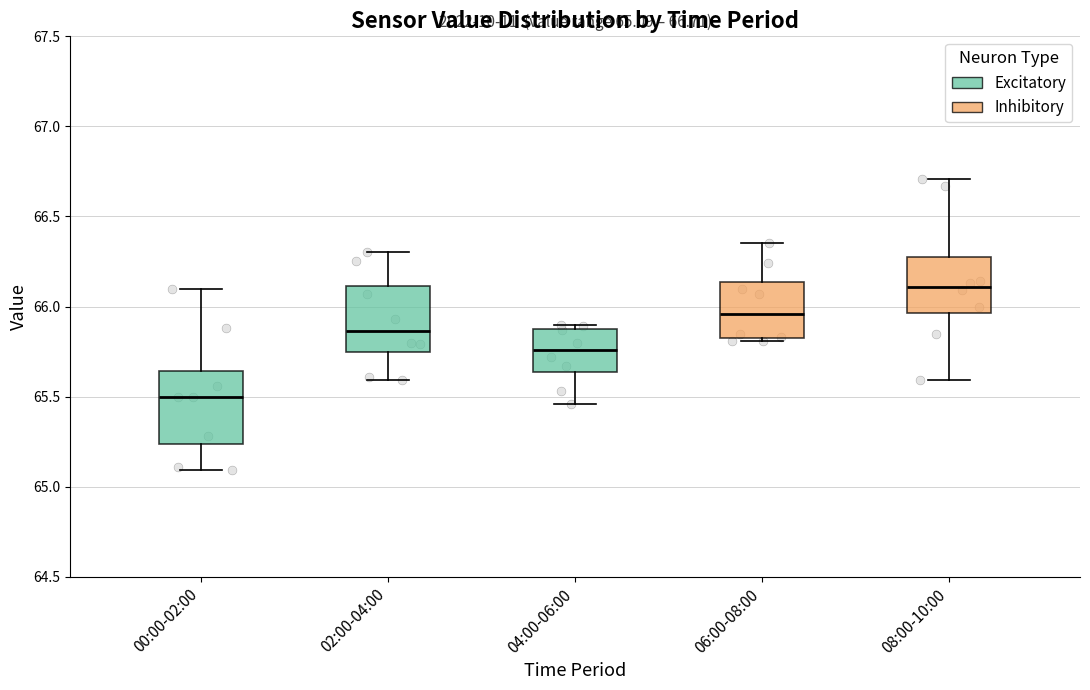

Which box's median line is the highest?

08:00-10:00